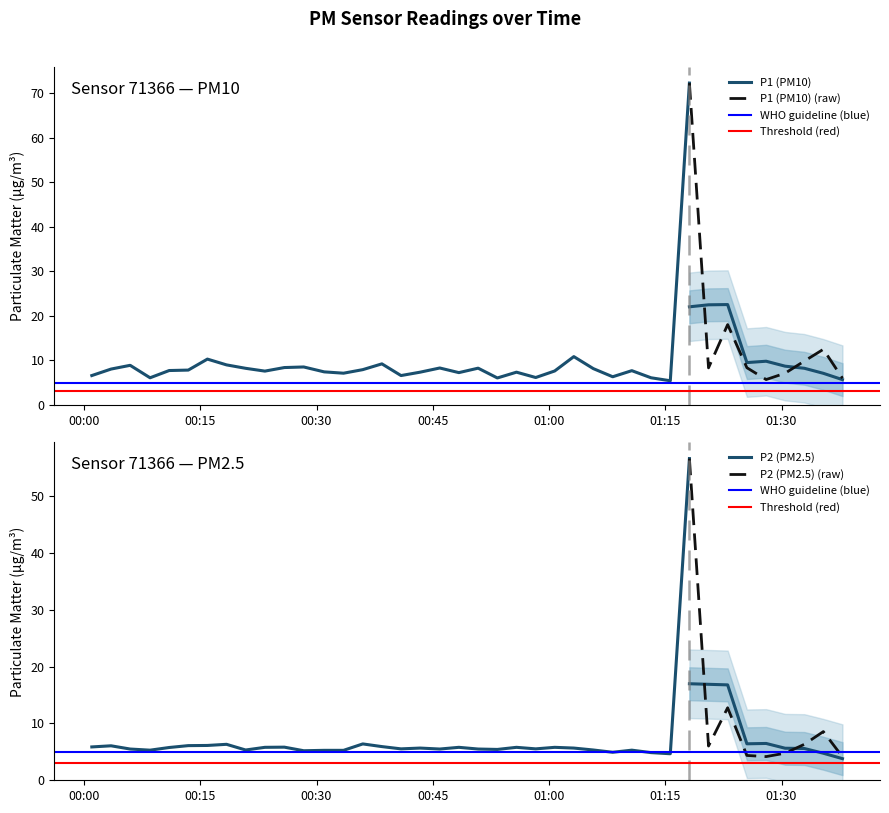

What position from the right is 2023-03-23T00:18:23?

33